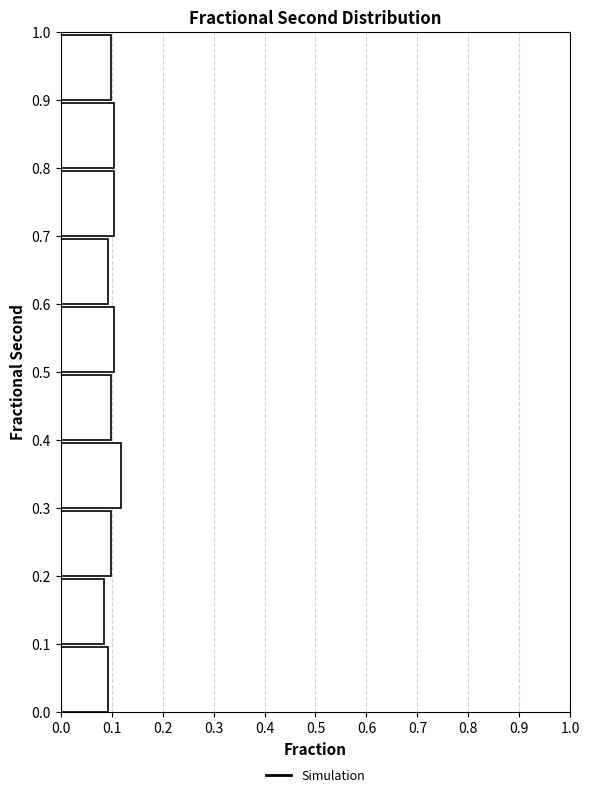

Reading bottom to top, list every bar in this chart as the range it spans on the y-axis followed by its length. The values are not printed on the chart, so give them approximately, as read against the axis.

0.0 to 0.1: 0.09
0.1 to 0.2: 0.09
0.2 to 0.3: 0.10
0.3 to 0.4: 0.12
0.4 to 0.5: 0.10
0.5 to 0.6: 0.11
0.6 to 0.7: 0.09
0.7 to 0.8: 0.11
0.8 to 0.9: 0.11
0.9 to 1.0: 0.10